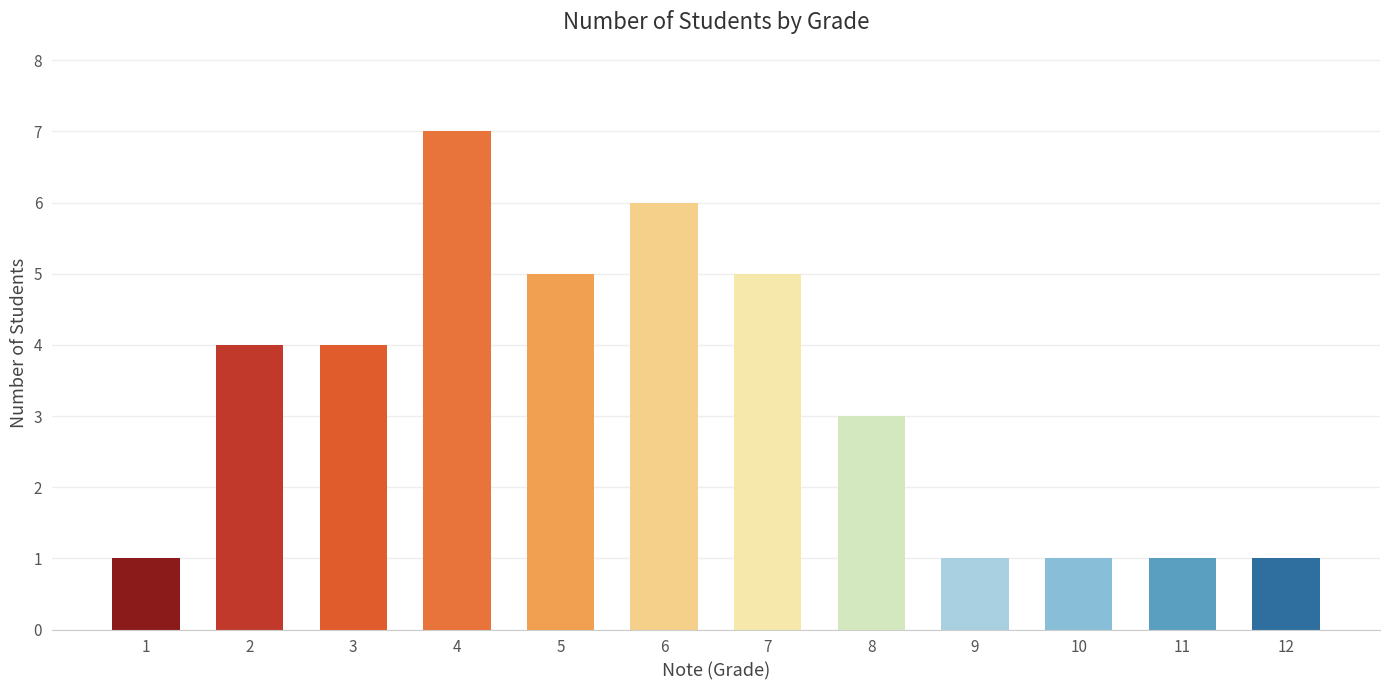

What is the value of the 12th bar from the left?

1